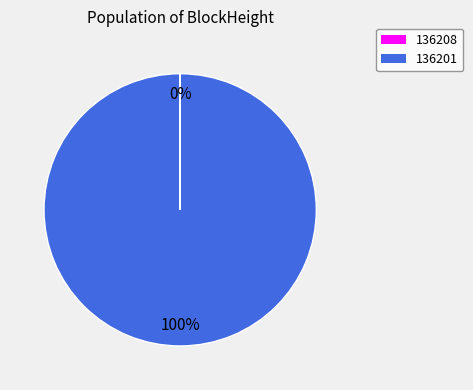

Is it true that 136201 is 100% of the pie?

True